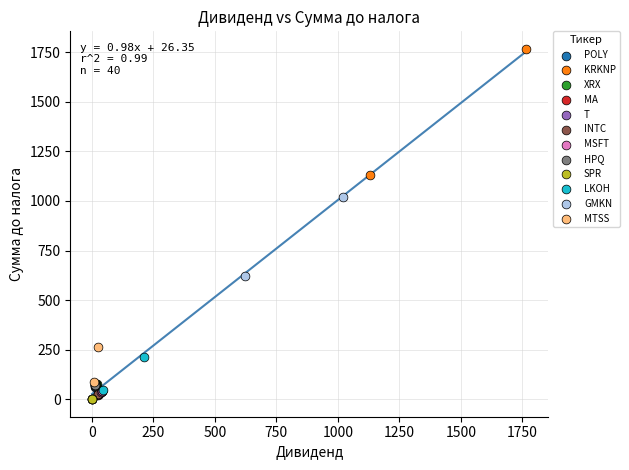

What are all the series names shown in the legend?

POLY, KRKNP, XRX, MA, T, INTC, MSFT, HPQ, SPR, LKOH, GMKN, MTSS